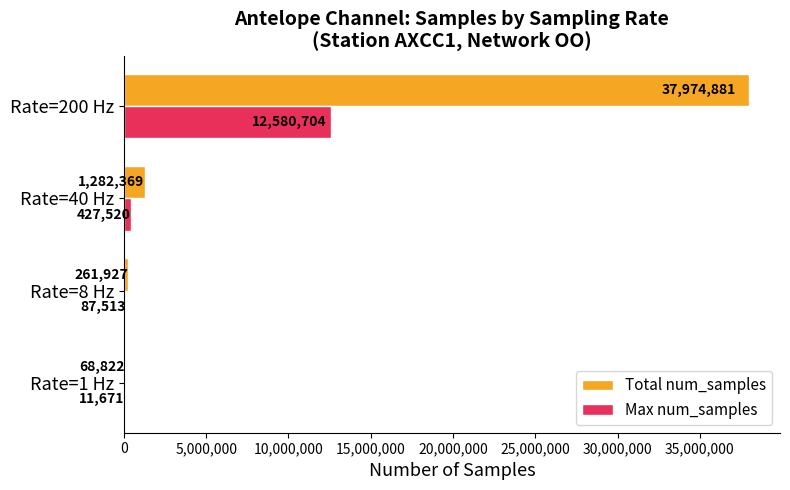

Which series has the largest total across all categories?

Total num_samples